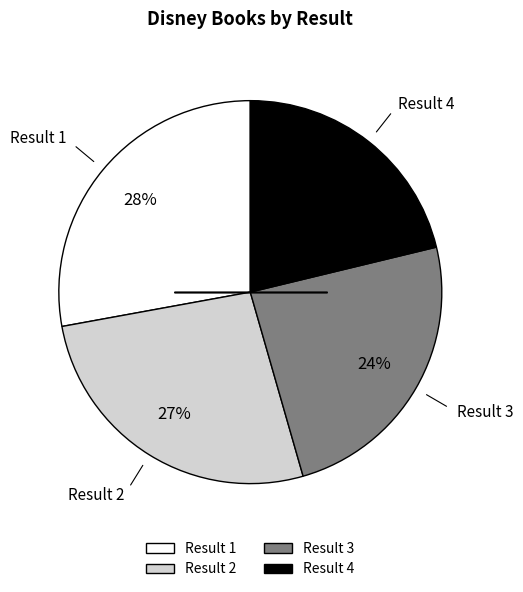

Which has a higher value, Result 2 or Result 4?

Result 2